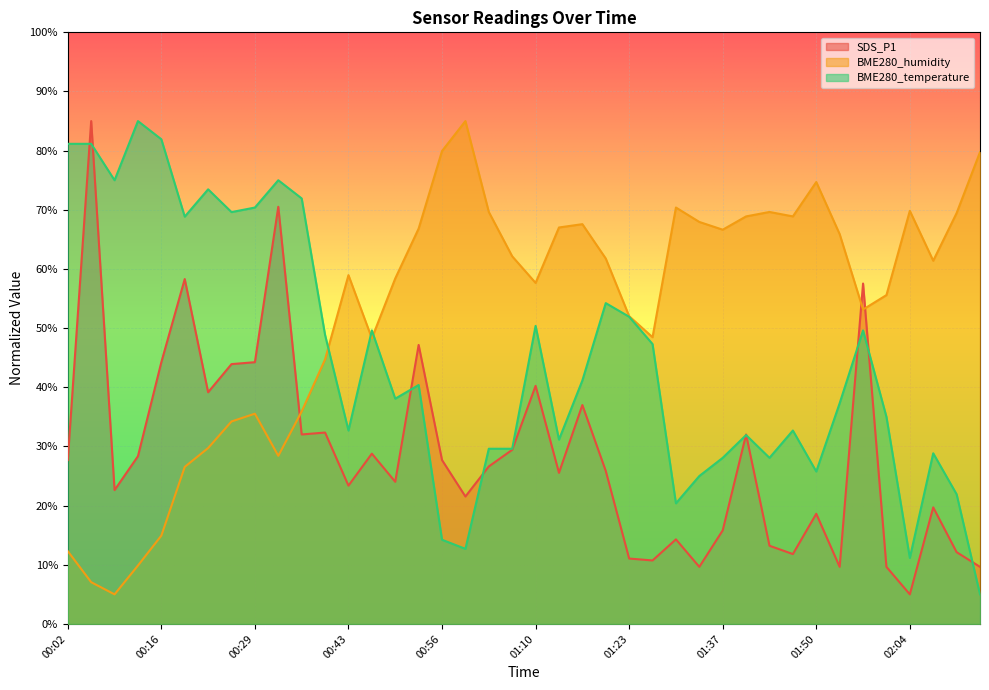

True or false: BME280_humidity and BME280_temperature intersect in this chart.

True